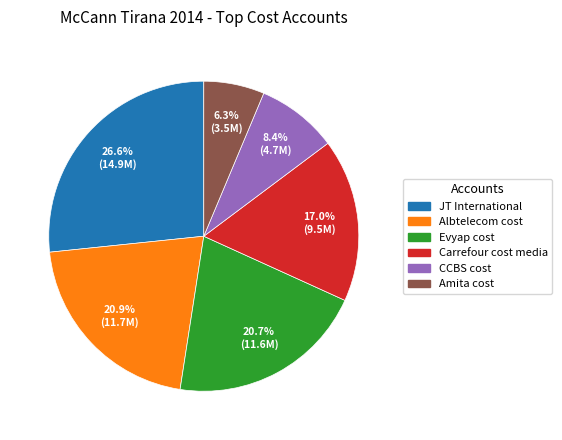

Which category has the biggest portion of the pie?

JT International